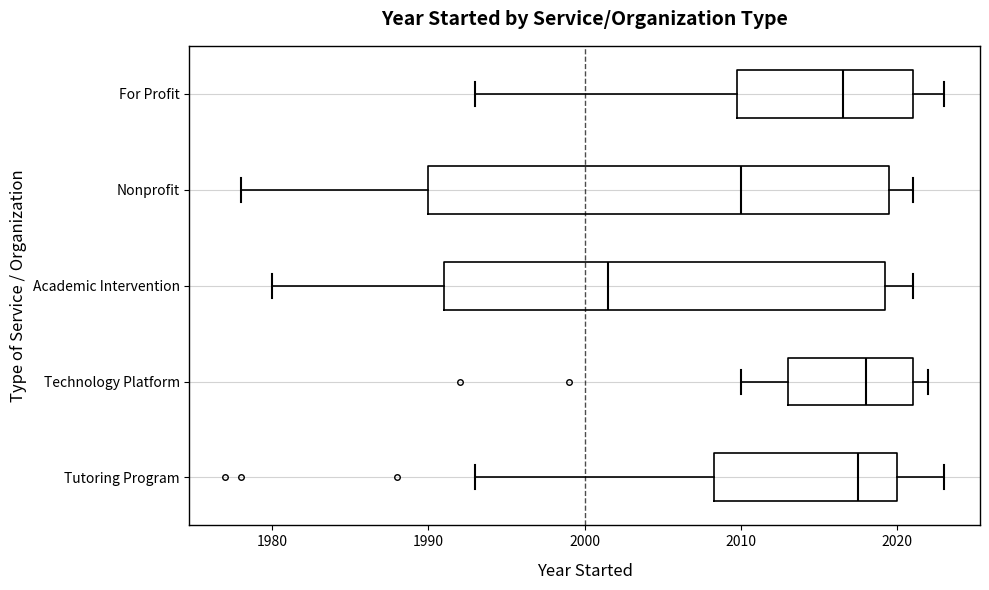

Reading bottom to top, transcribe this box plot: for each box, give where its median line is, the range the box spans, and where its two whiskers end, as read against the x-axis. The values are not printed on the chart, so give them approximately, as read against the axis.

Tutoring Program: median 2018, box 2008 to 2020, whiskers 1993 to 2023
Technology Platform: median 2018, box 2013 to 2021, whiskers 2010 to 2022
Academic Intervention: median 2002, box 1991 to 2019, whiskers 1980 to 2021
Nonprofit: median 2010, box 1990 to 2020, whiskers 1978 to 2021
For Profit: median 2017, box 2010 to 2021, whiskers 1993 to 2023